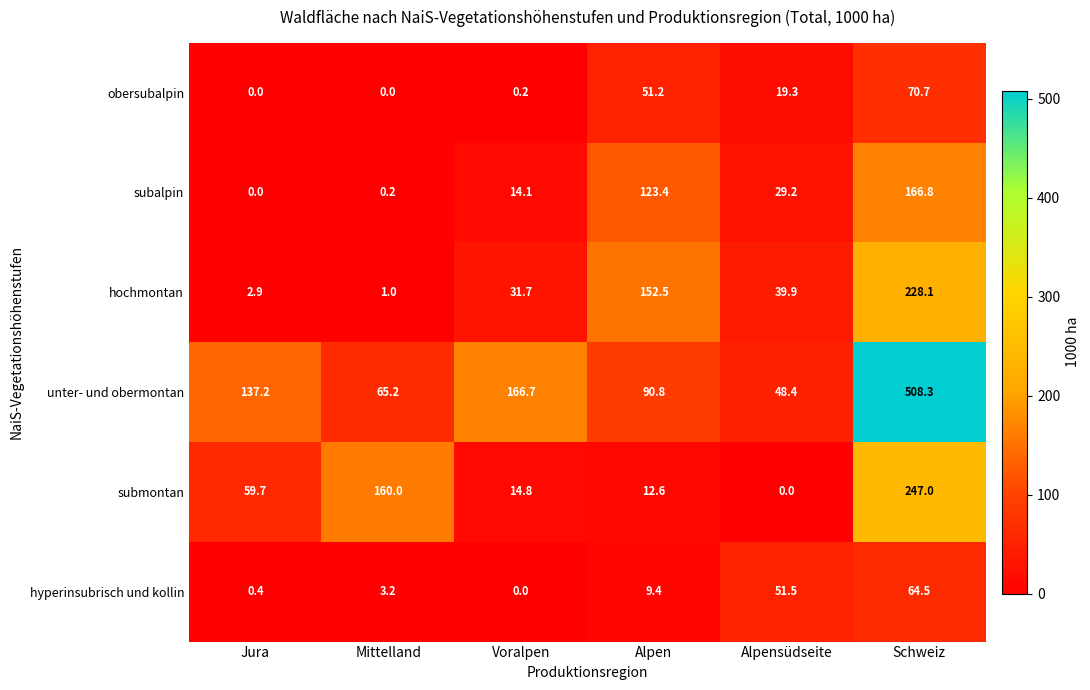

What is the maximum value for subalpin?

166.8